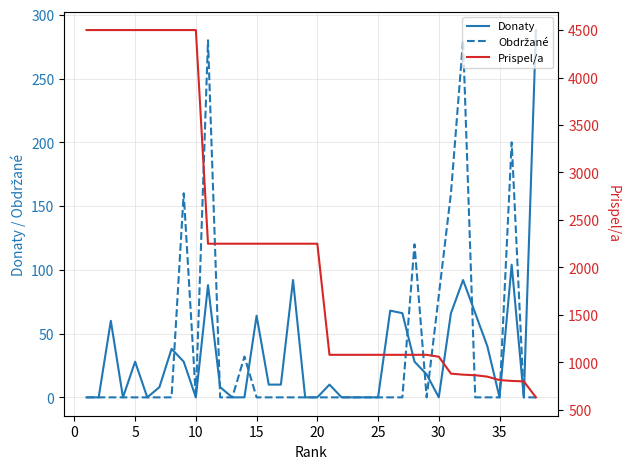

Reading left to right, what are all the values shown in this chart?

Donaty: 0	0	60	0	28	0	8	38	28	0	88	8	0	0	64	10	10	92	0	0	10	0	0	0	0	68	66	28	18	0	66	92	66	40	0	104	0	288
Obdržané: 0	0	0	0	0	0	0	0	160	0	280	0	0	32	0	0	0	0	0	0	0	0	0	0	0	0	0	120	0	80	160	280	0	0	0	200	0	0
Prispel/a: 4500	4500	4500	4500	4500	4500	4500	4500	4500	4500	2250	2250	2250	2250	2250	2250	2250	2250	2250	2250	1080	1080	1080	1080	1080	1080	1080	1080	1080	1060	882	871	865	850	814	805	800	632